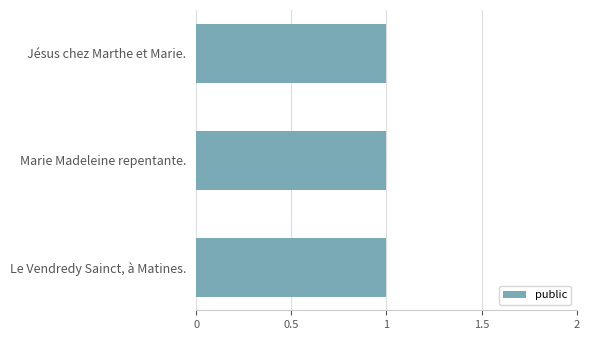

Is the value of featured at Marie Madeleine repentante. greater than the value of public at Le Vendredy Sainct, à Matines.?

No